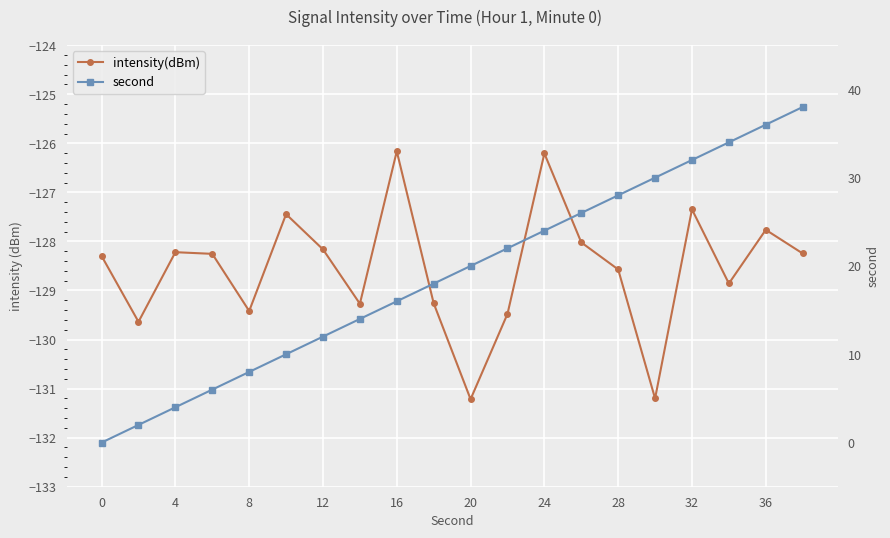

What is the minimum value shown in the chart?

-131.2